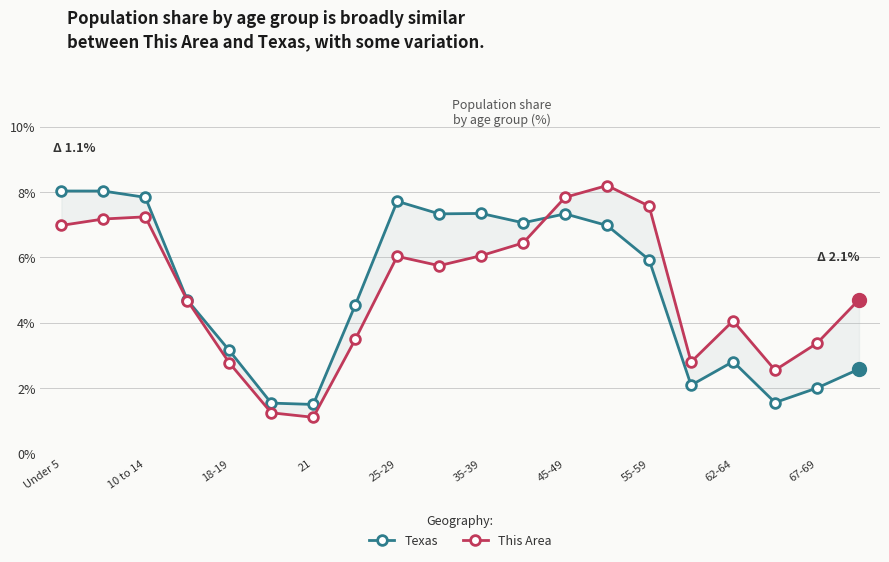

What is the minimum value shown in the chart?

1.1